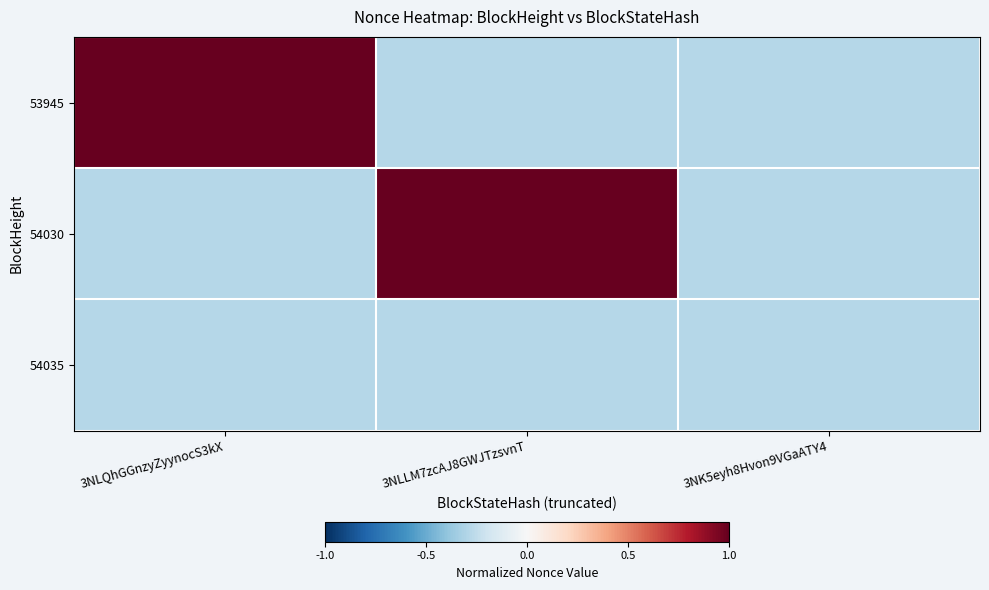

Between 3NLQhGGnzyZyynocS3kX and 3NLLM7zcAJ8GWJTzsvnT, which series saw the biggest shift?

54030